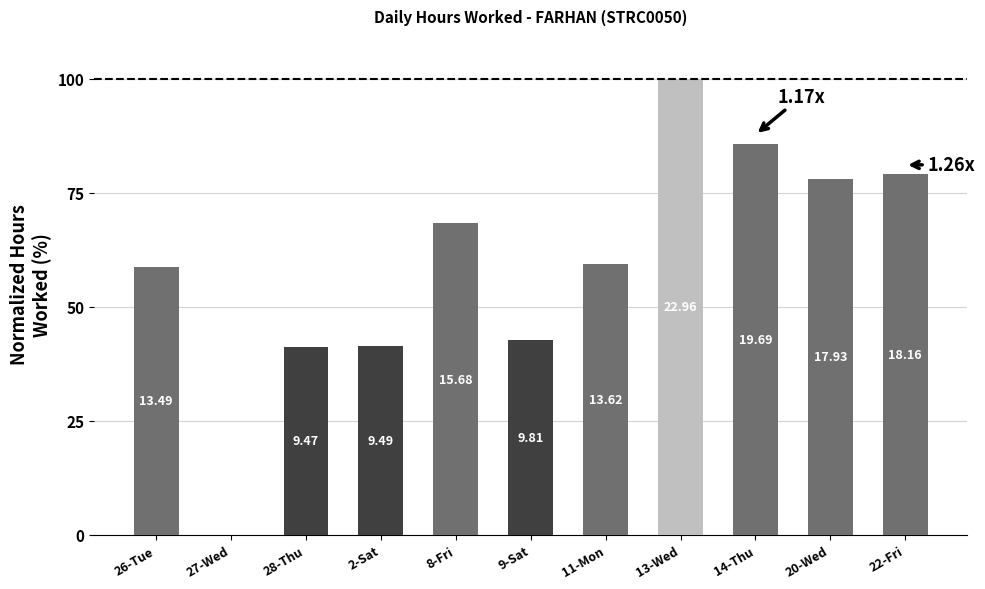

Reading right to left, what are all the values shown in this chart?

79.1	78.1	85.8	100.0	59.3	42.7	68.3	41.3	41.2	0.0	58.8